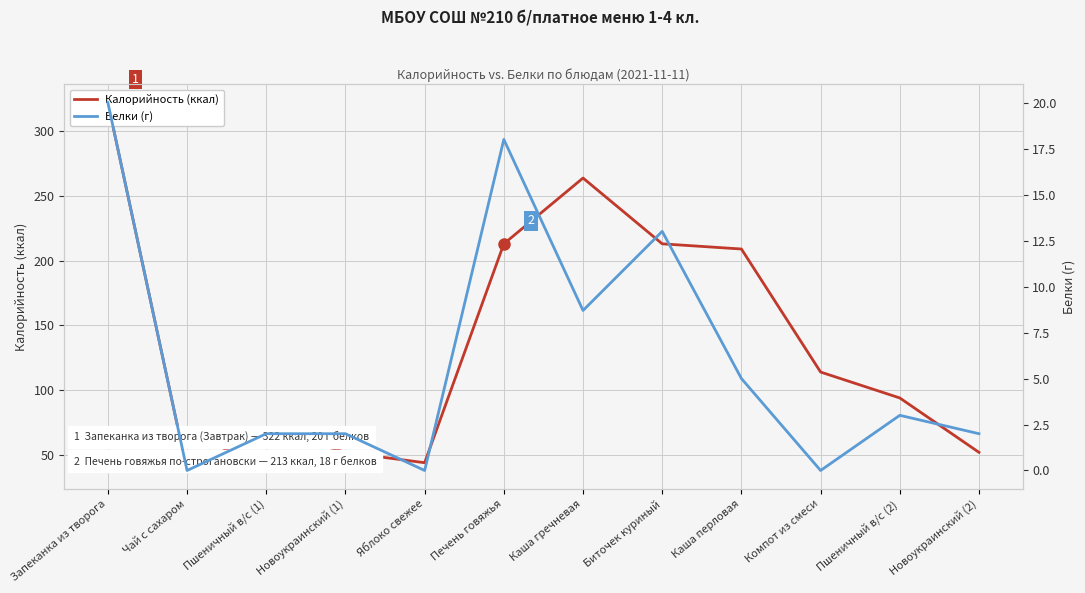

The Белки (г) series shows 13.0 at Биточек куриный. True or false?

True